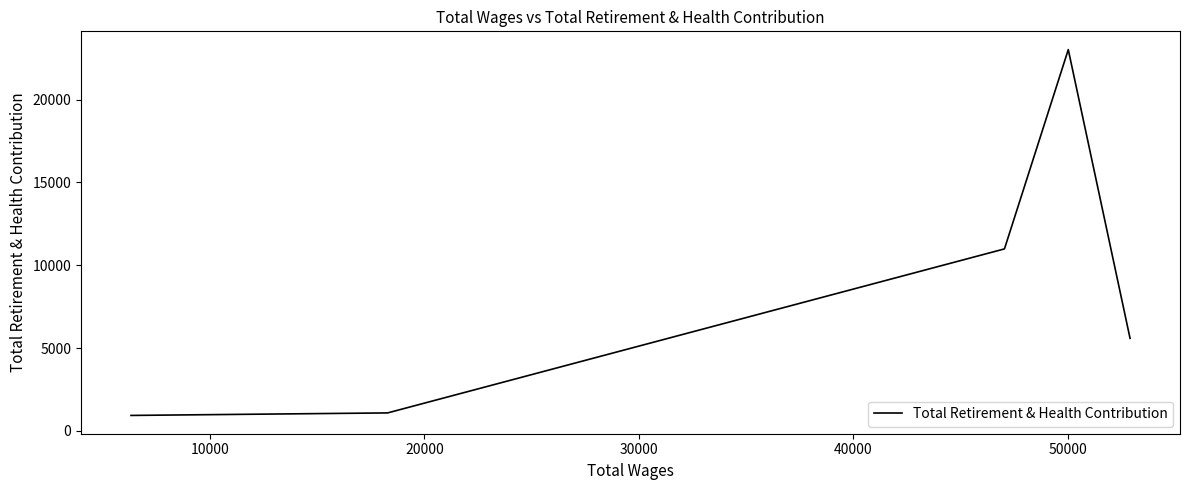

The chart shows a value of 1279 at 40000. True or false?

False